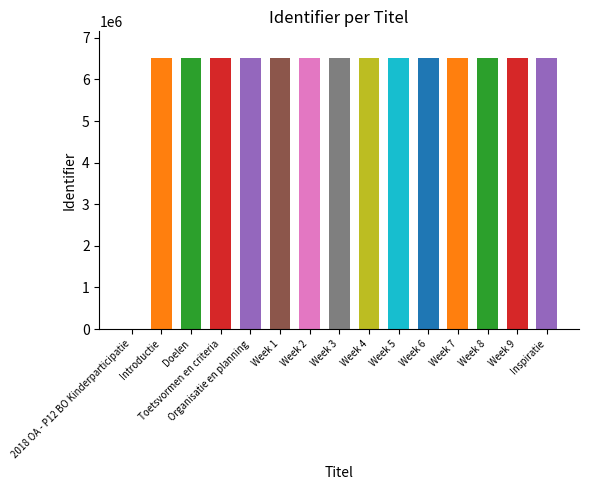

Reading left to right, what are all the values shown in this chart?

0	6506861	6506863	6506865	6506867	6506868	6506870	6506872	6506874	6506876	6506878	6506880	6506882	6506884	6506886